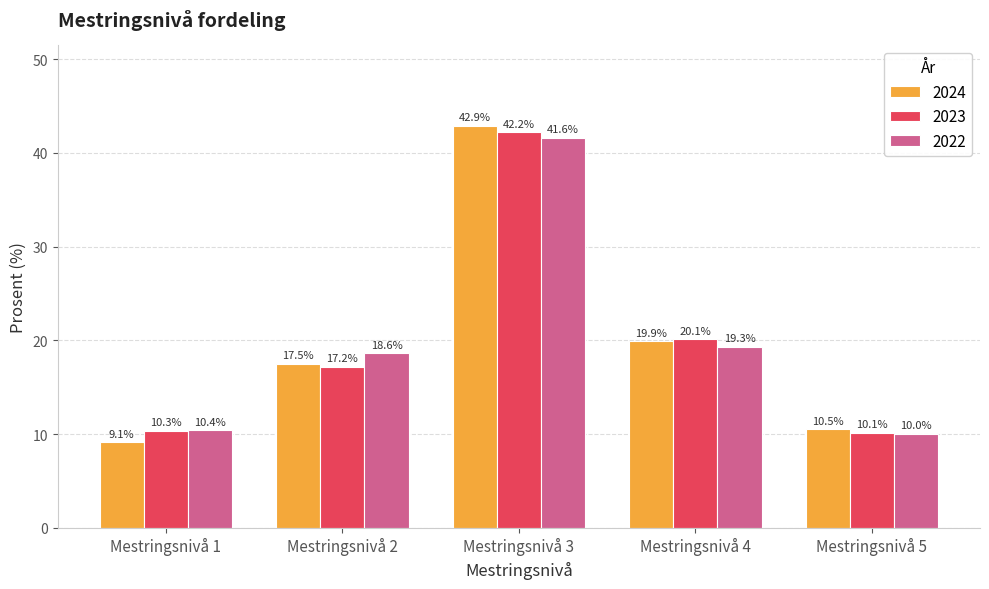

What are all the series names shown in the legend?

2024, 2023, 2022